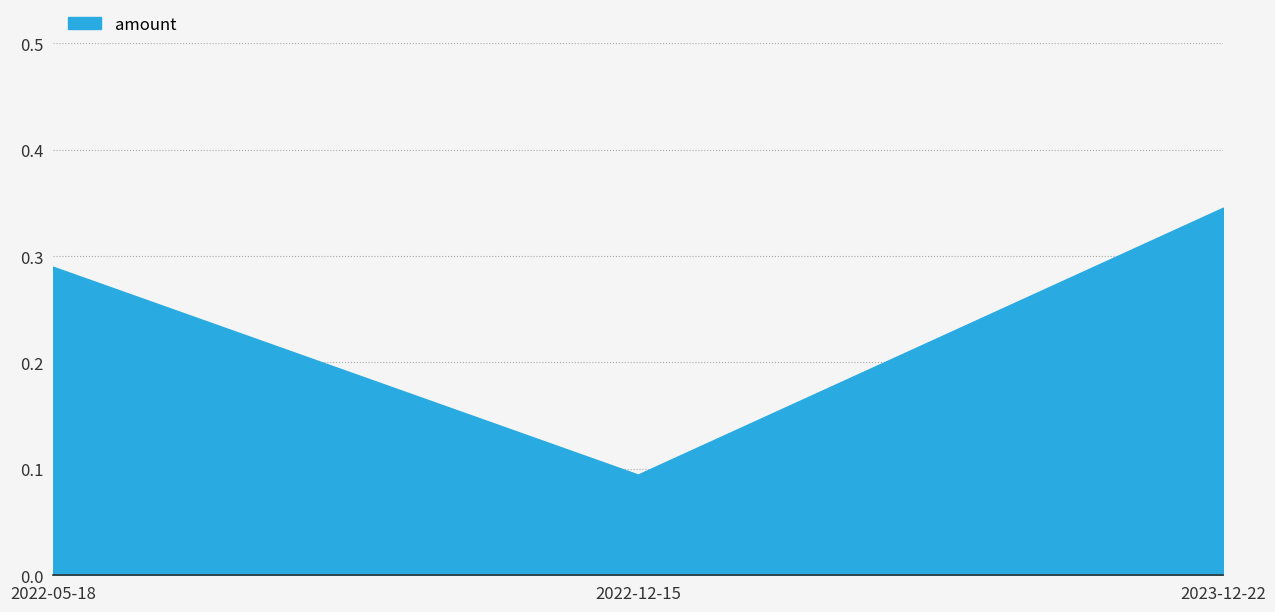

How many values are between 0 and 1?

3